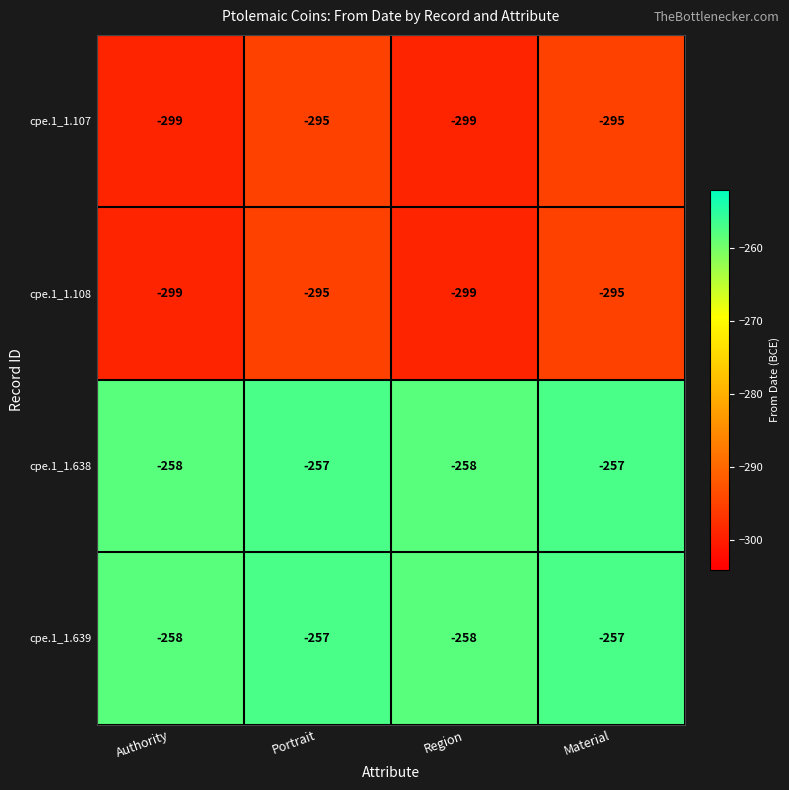

What is the sum of the cpe.1_1.638 values at Authority and Region?

-516